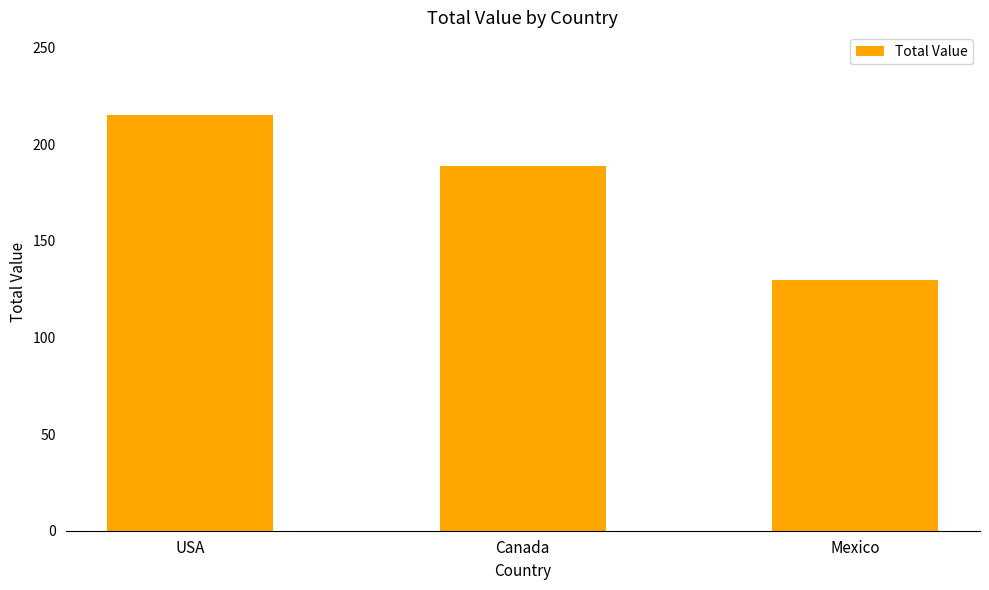

Are the bars horizontal?

No